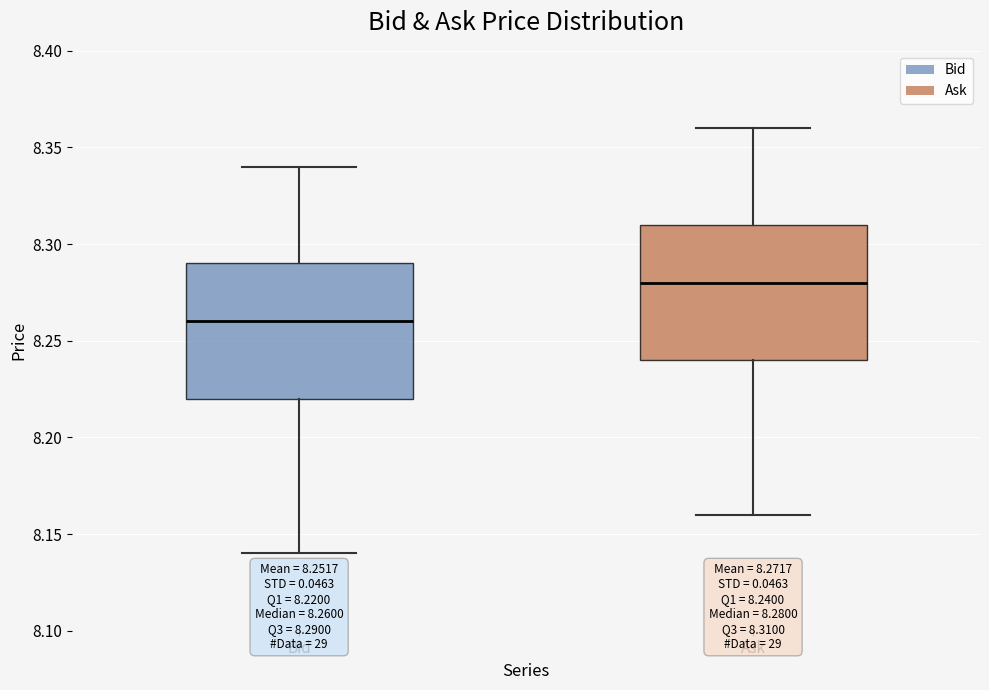

Which box has the lowest median line?

Bid